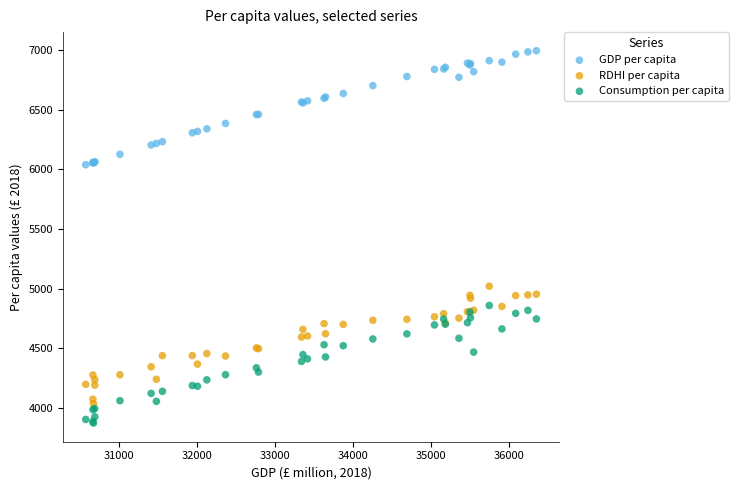

Which series reaches the maximum Y coordinate?

GDP per capita